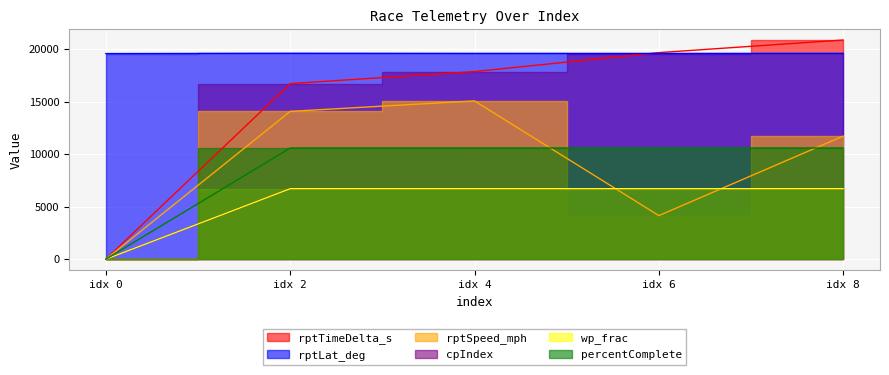

Does the chart display data point markers on the line(s)?

No